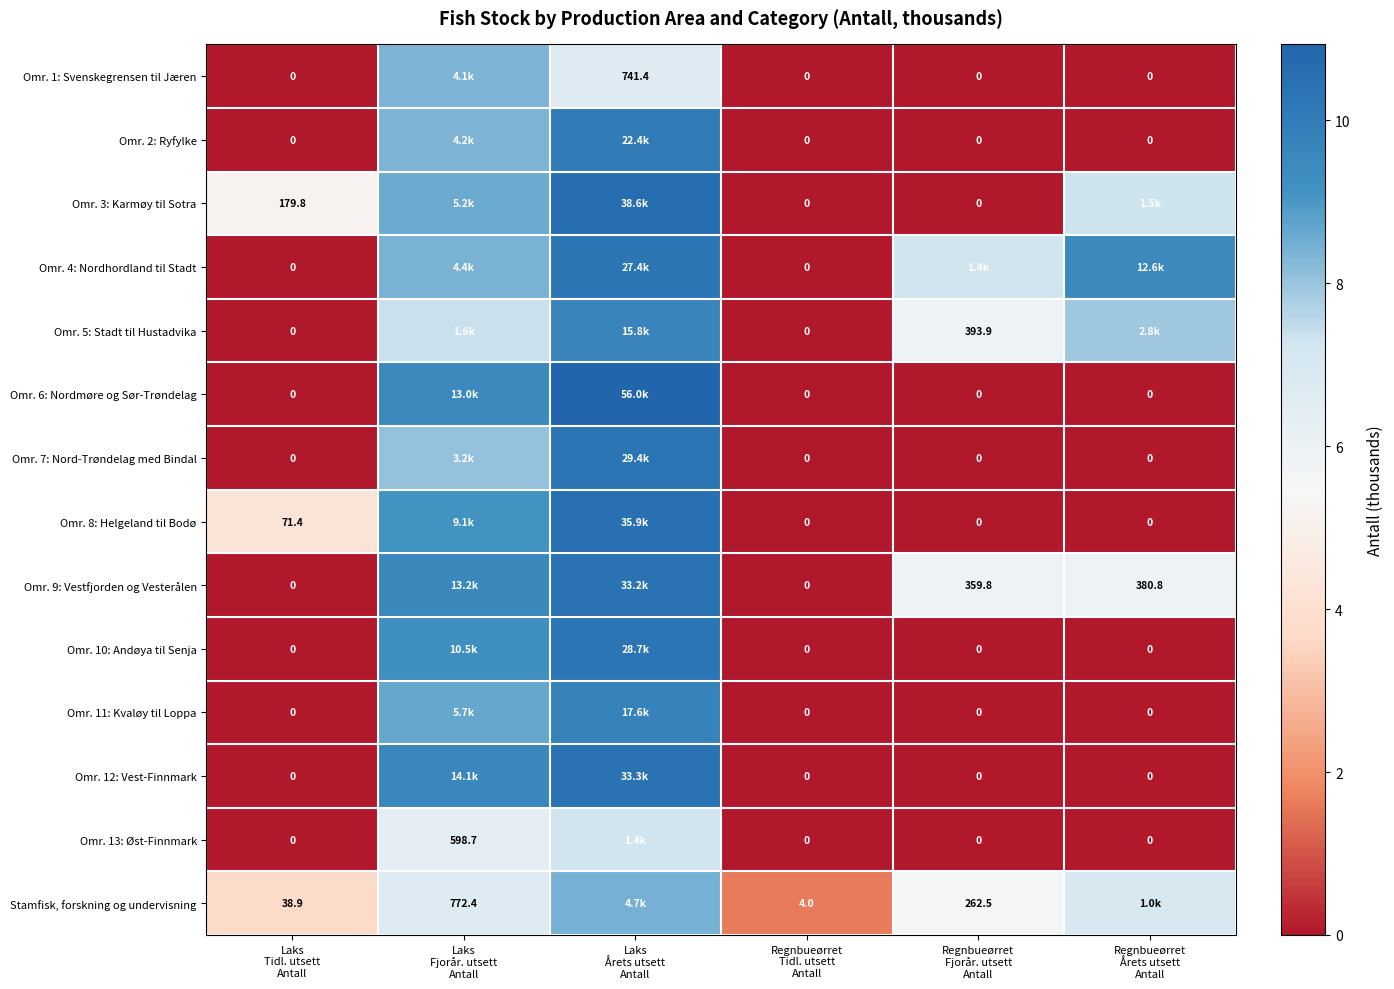

Rank the series by their maximum value, from highest to lowest.

Omr. 6: Nordmøre og Sør-Trøndelag, Omr. 3: Karmøy til Sotra, Omr. 8: Helgeland til Bodø, Omr. 12: Vest-Finnmark, Omr. 9: Vestfjorden og Vesterålen, Omr. 7: Nord-Trøndelag med Bindal, Omr. 10: Andøya til Senja, Omr. 4: Nordhordland til Stadt, Omr. 2: Ryfylke, Omr. 11: Kvaløy til Loppa, Omr. 5: Stadt til Hustadvika, Stamfisk, forskning og undervisning, Omr. 1: Svenskegrensen til Jæren, Omr. 13: Øst-Finnmark